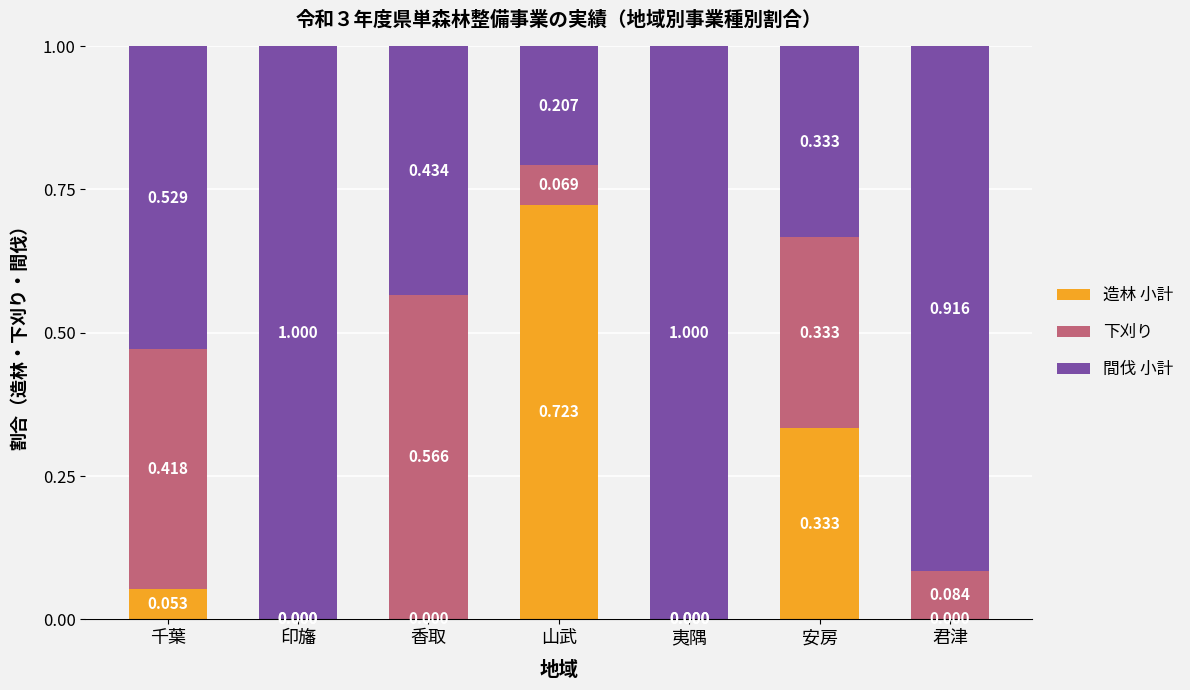

Which category has the highest value in the 造林 小計 series?

山武